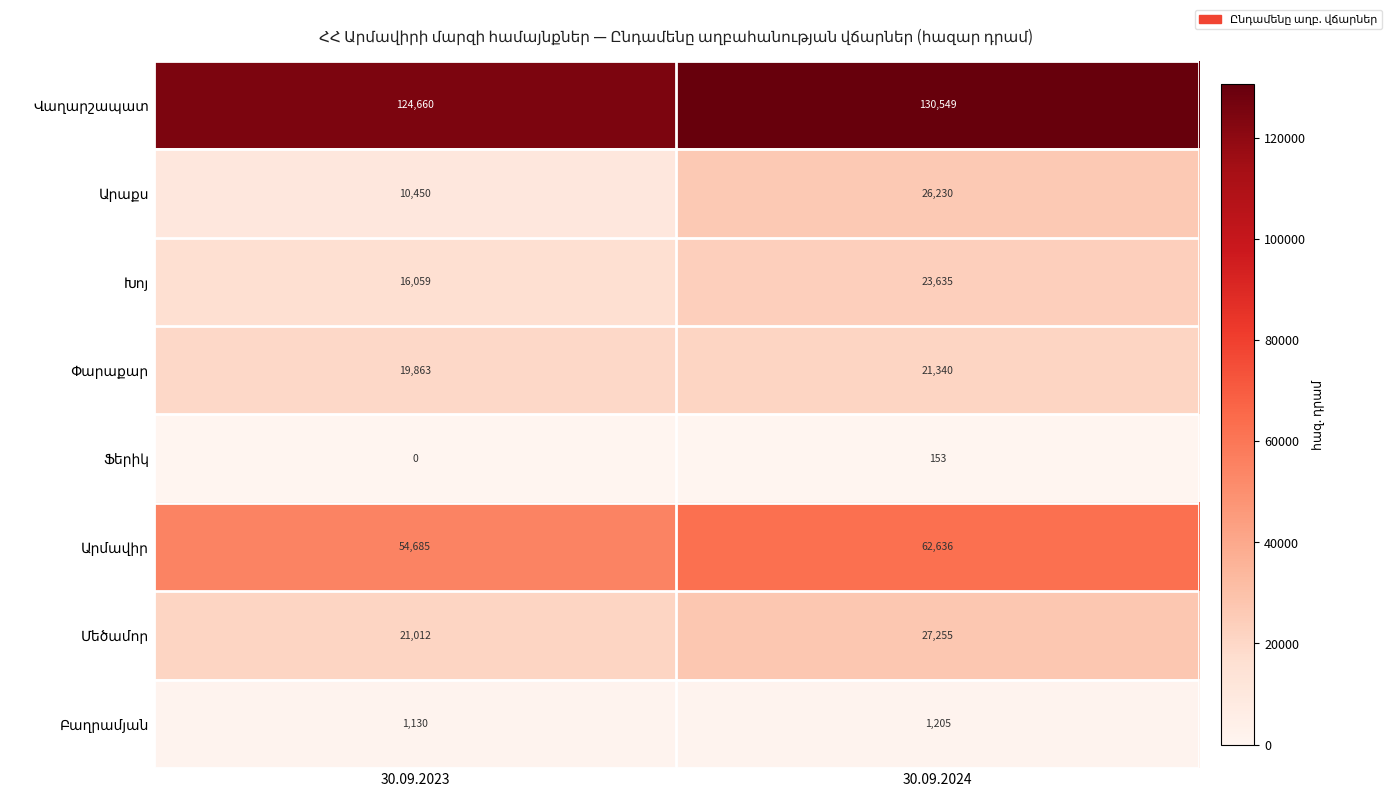

What is the difference between the highest and lowest values at 30.09.2024?

130396